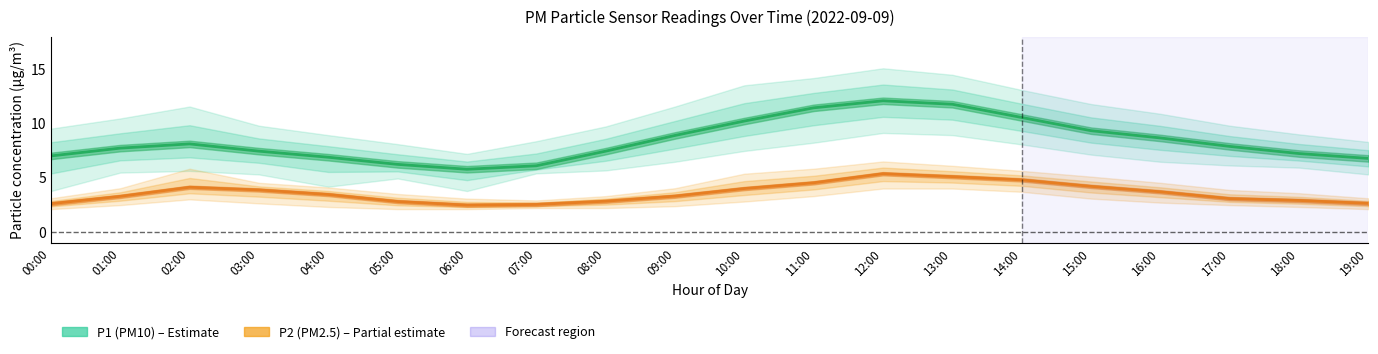

Reading left to right, extract all data points from this chart.

P1: 7.0	7.7	8.1	7.5	6.9	6.2	5.8	6.1	7.5	8.9	10.2	11.4	12.1	11.8	10.6	9.3	8.7	7.9	7.2	6.8
P1_upper: 9.5	10.5	11.6	9.8	8.9	8.1	7.2	8.4	9.7	11.6	13.5	14.2	15.1	14.5	13.1	11.8	10.9	9.8	9.0	8.3
P1_lower: 3.8	5.5	5.6	5.3	4.2	4.9	3.8	5.4	5.7	6.5	7.5	8.2	9.1	8.9	8.1	7.1	6.5	6.1	5.9	5.3
P2: 2.6	3.3	4.1	3.9	3.5	2.8	2.5	2.5	2.8	3.3	4.0	4.5	5.4	5.1	4.8	4.2	3.7	3.1	2.9	2.6
P2_upper: 3.1	4.0	5.8	4.5	4.1	3.5	3.1	2.9	3.3	4.0	5.4	5.8	6.5	6.1	5.6	5.1	4.5	3.9	3.6	3.1
P2_lower: 2.1	2.5	3.0	2.6	2.3	2.1	2.1	2.2	2.2	2.4	2.8	3.3	4.0	4.0	3.7	3.1	2.7	2.5	2.3	2.1